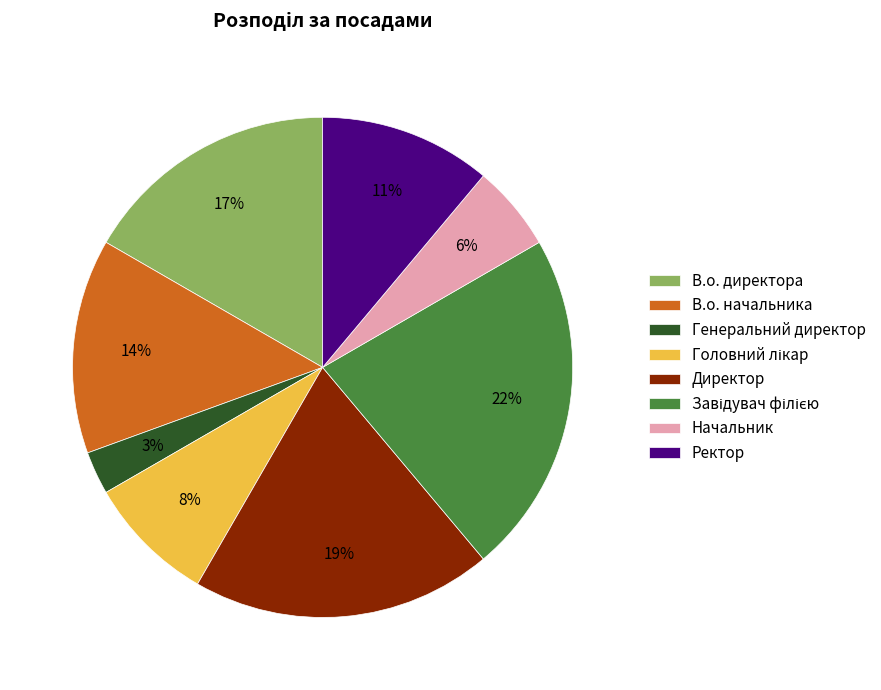

Which has a higher value, В.о. начальника or Директор?

Директор